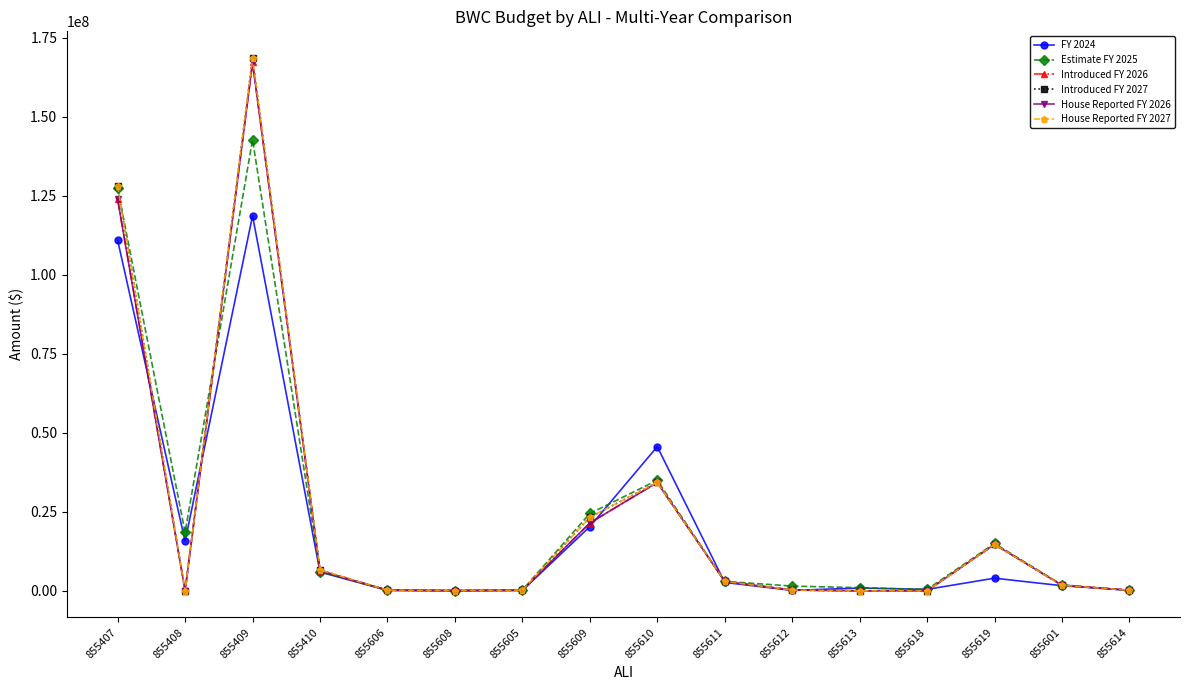

What is the total value across all series at 855610?

217843359.8